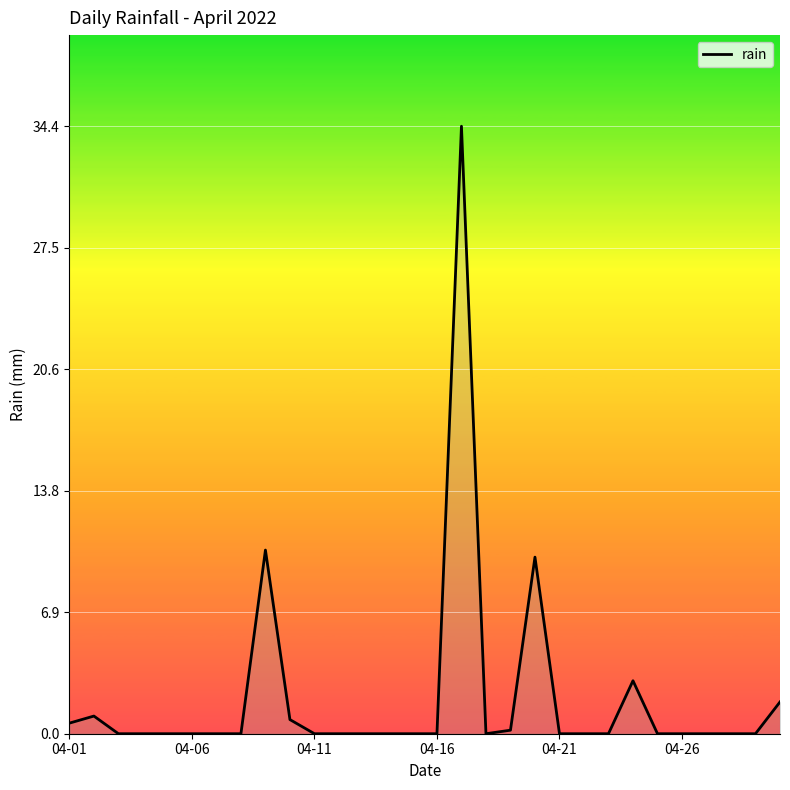

What is the greatest value displayed?

34.4